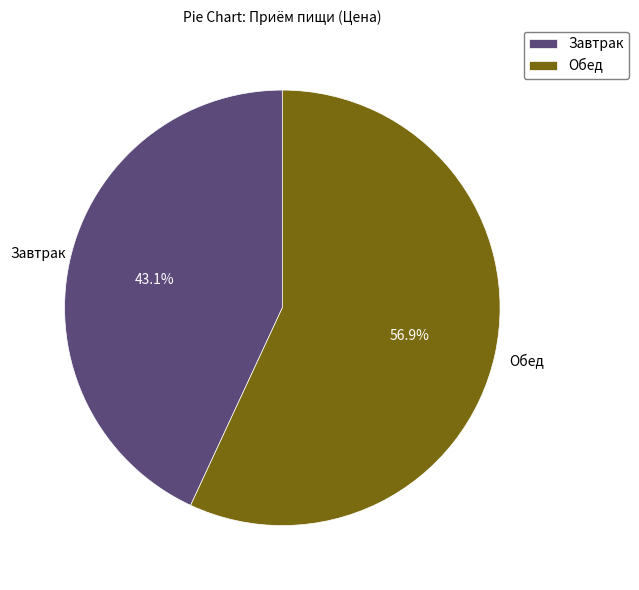

To the nearest percent, what portion does Обед represent?

57%